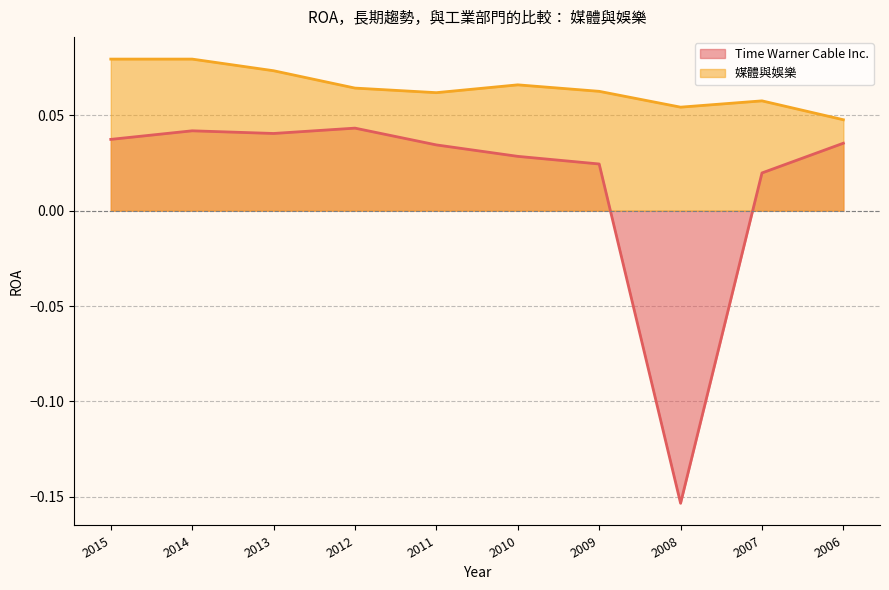

How many distinct data groups are displayed?

2